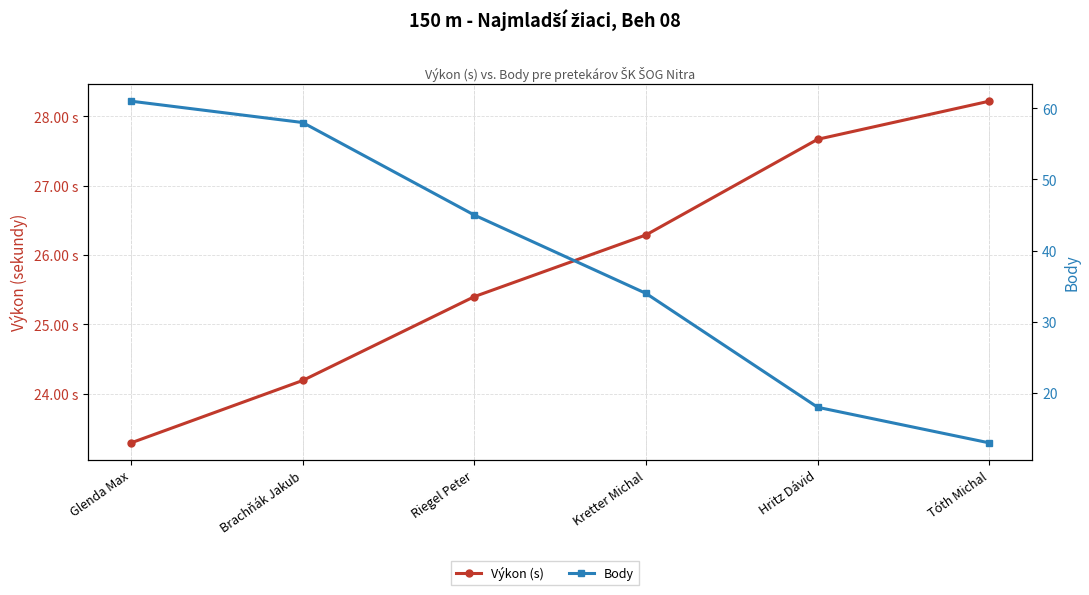

At which label does Výkon (s) first exceed 26?

Kretter Michal